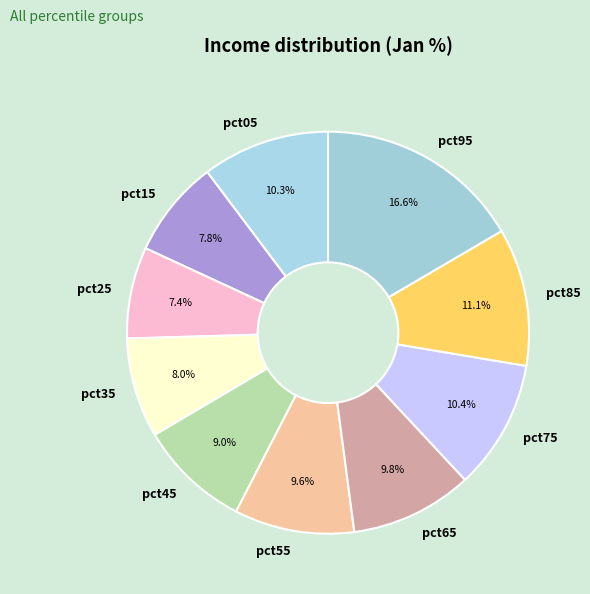

Combined, do pct75 and pct85 account for over 50%?

No